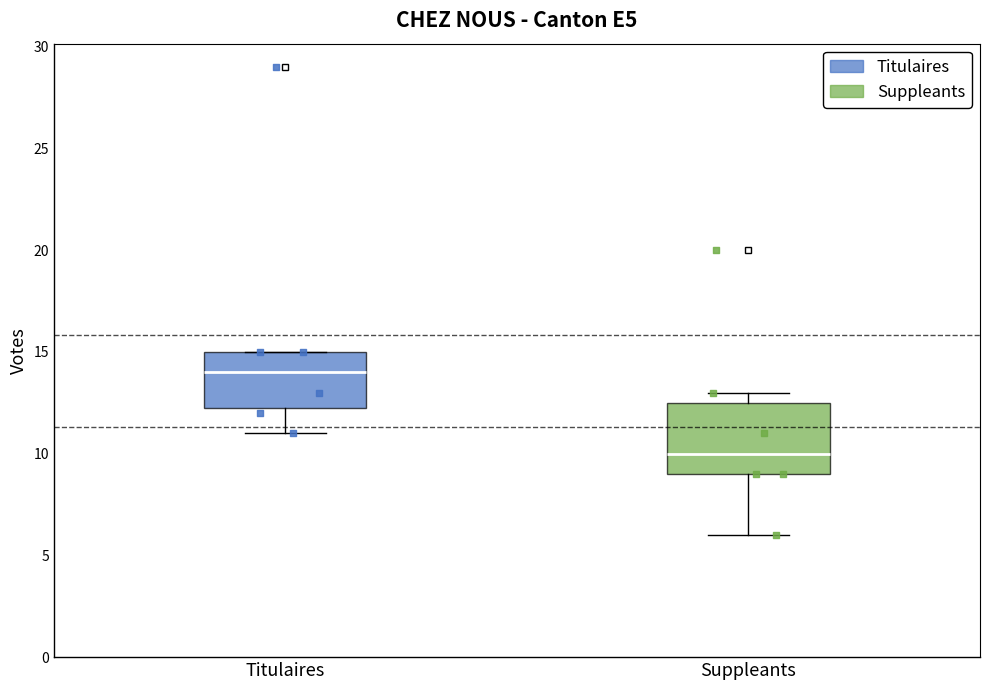

Reading left to right, read every box against the y-axis: the position of its median line, the range the box covers, and the ends of its whiskers. The values are not printed on the chart, so give them approximately, as read against the axis.

Titulaires: median 14.0, box 12.5 to 15.0, whiskers 11.0 to 15.0
Suppleants: median 10.0, box 9.0 to 12.5, whiskers 6.0 to 13.0